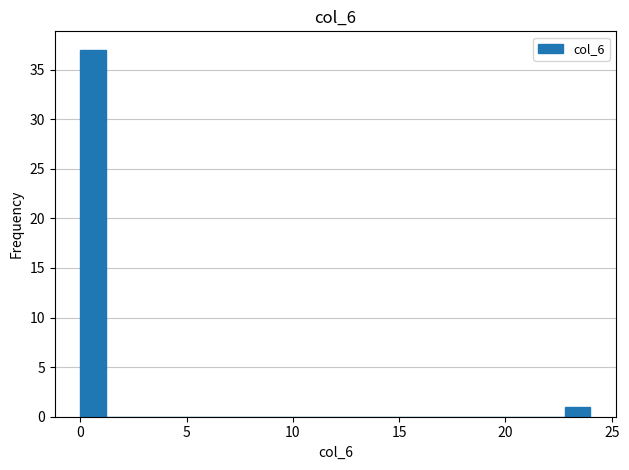

Read against the x-axis, roughly where is the centre of the tallest bar?

0.5